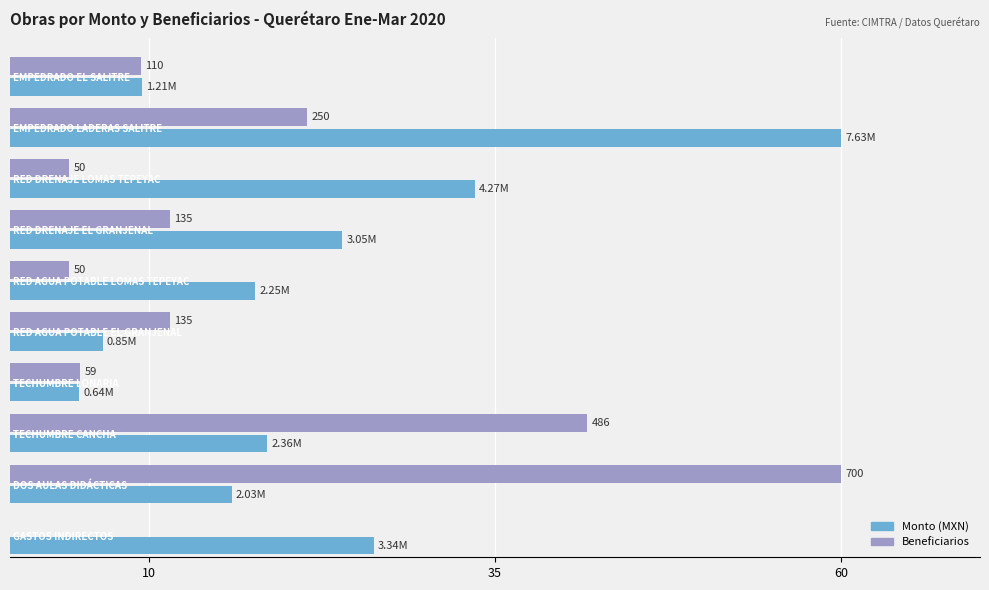

Which series has the largest total across all categories?

Monto (MXN)